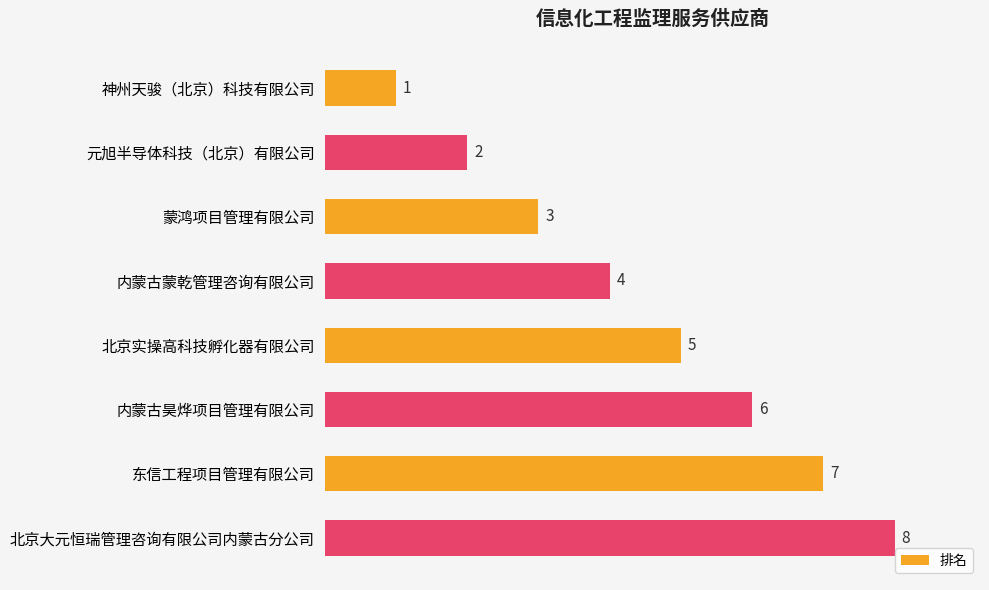

Is it true that the value at 蒙鸿项目管理有限公司 is 2?

False